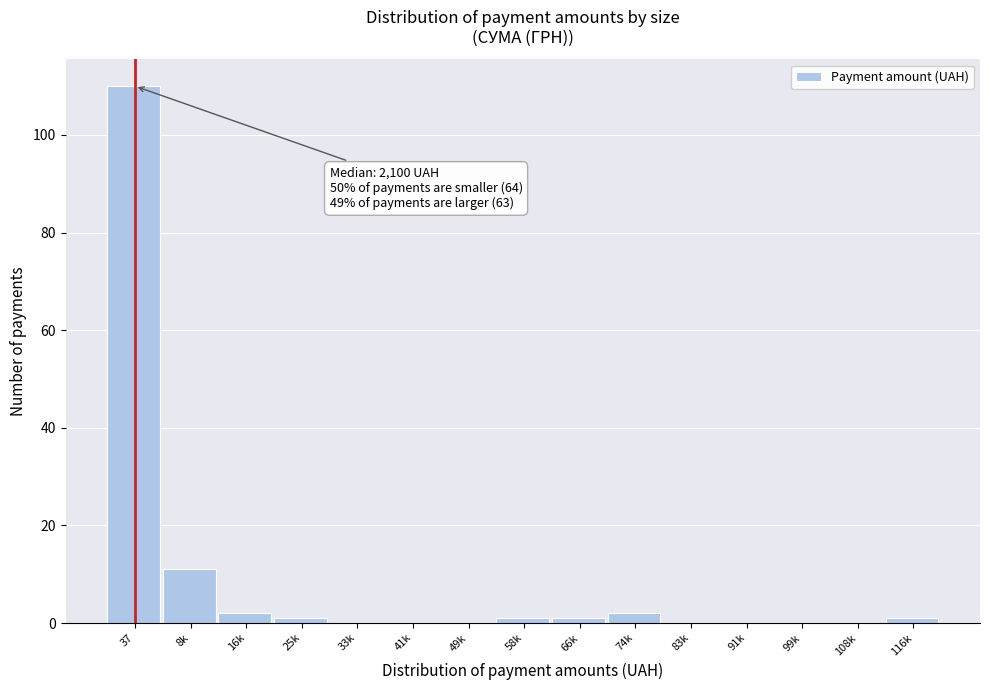

Reading left to right, what are all the values shown in this chart?

37=110	8k=11	16k=2	25k=1	33k=0	41k=0	49k=0	58k=1	66k=1	74k=2	83k=0	91k=0	99k=0	108k=0	116k=1